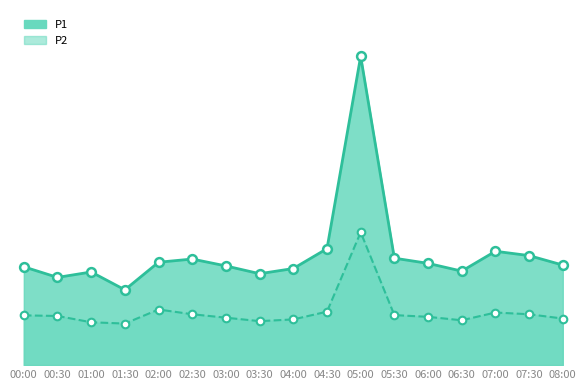

What is the total value across all series at 07:00?

19.3